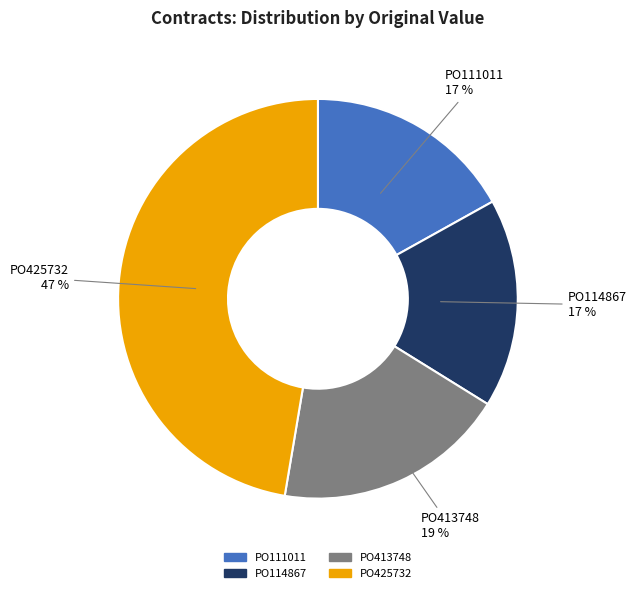

Is the sum of PO425732 and PO111011 greater than half?

Yes